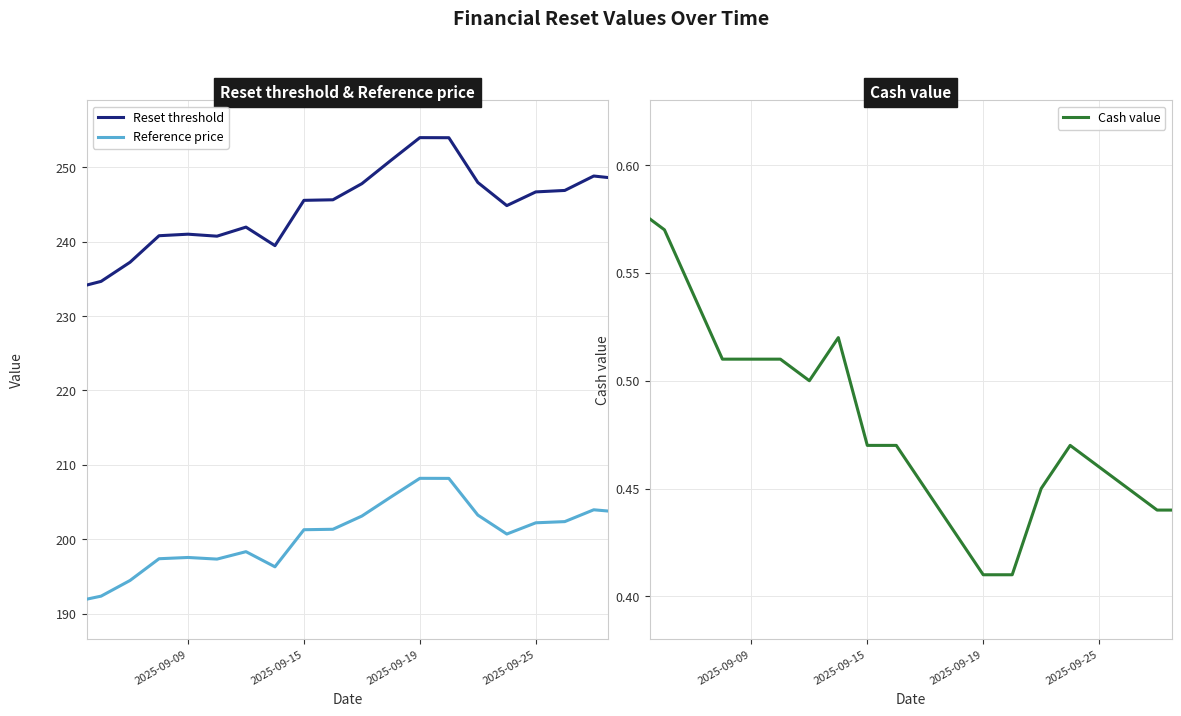

Between 2025-09-03 and 2025-09-15, which is larger?

2025-09-03